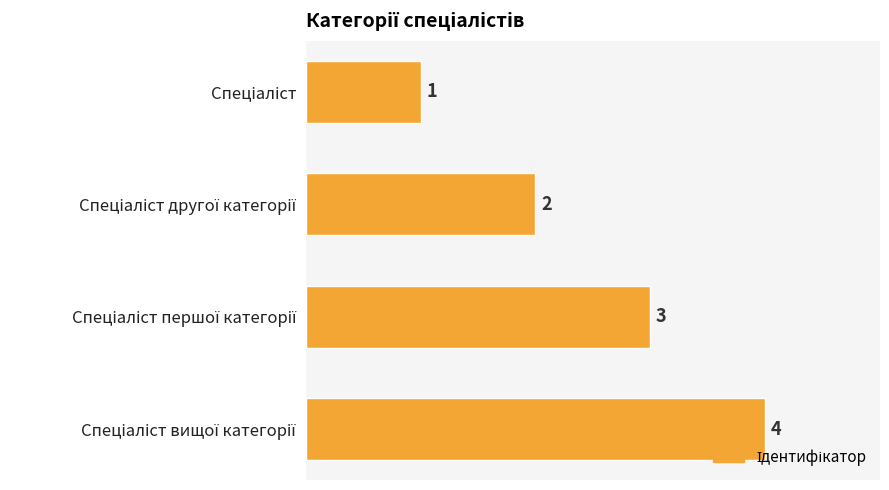

What is the maximum value shown in the chart?

4